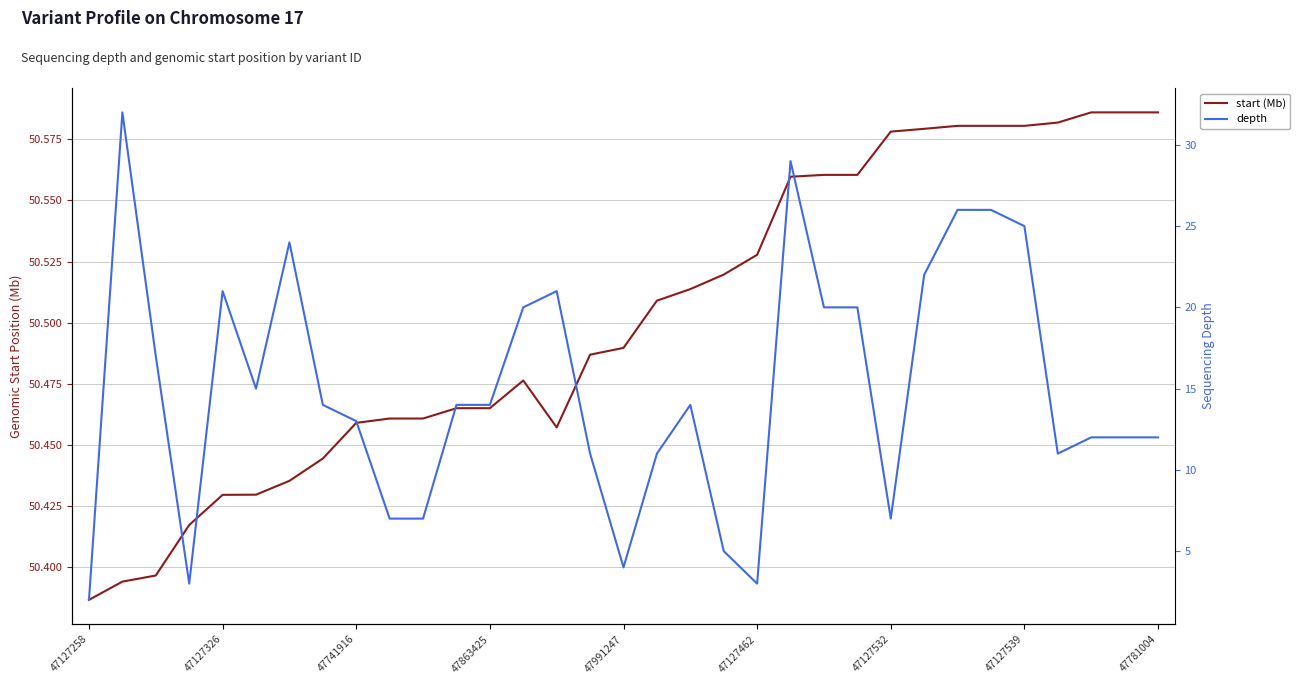

Which has a higher value, 47127258 or 14?

14